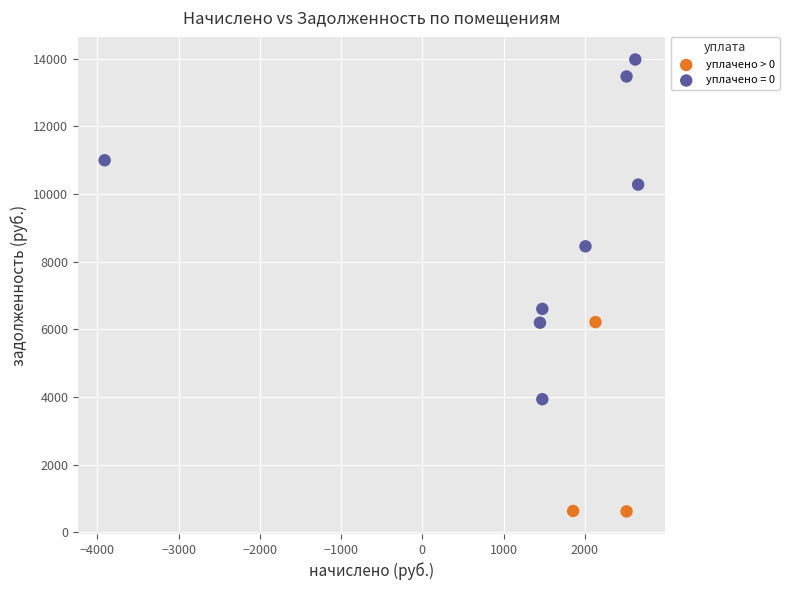

Which series has the largest Y range (max minus min)?

уплачено = 0